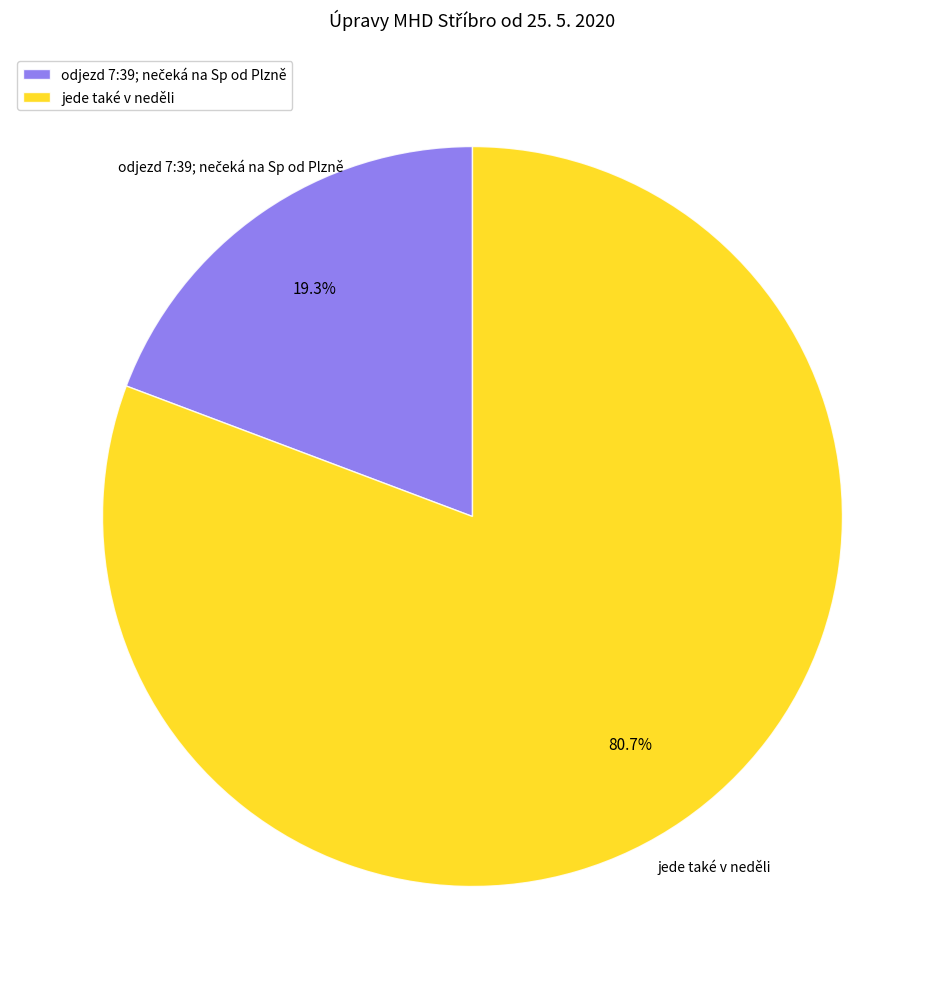

Which category accounts for the majority?

jede také v neděli